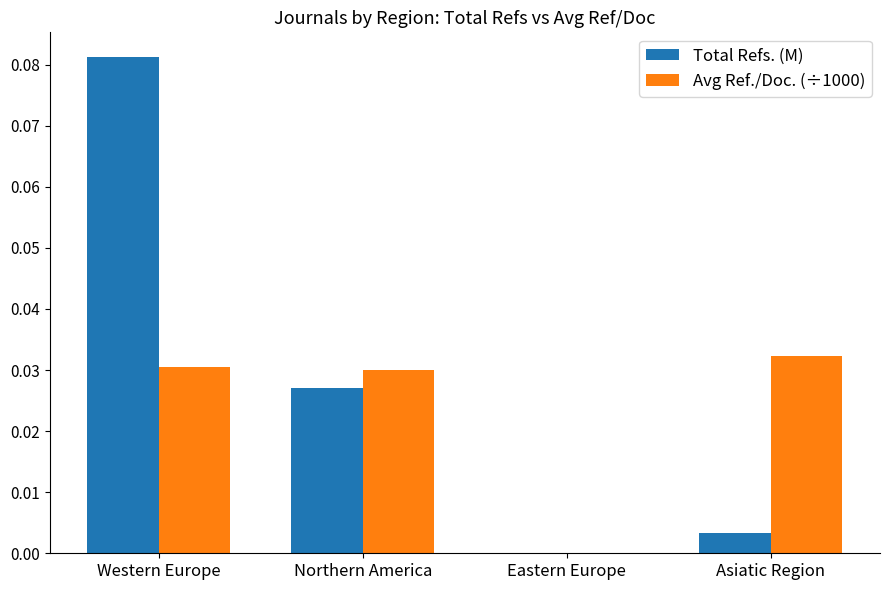

Which series changed the most between Western Europe and Eastern Europe?

Total Refs. (M)